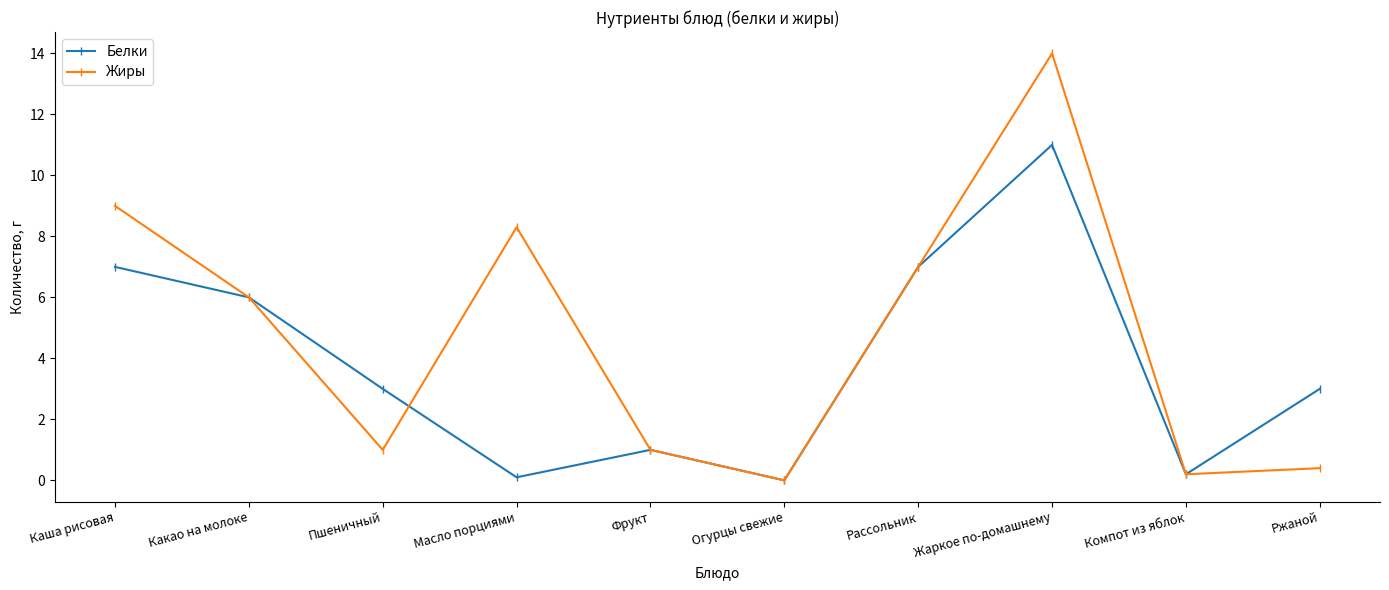

How many data points in Жиры are less than 6?

5